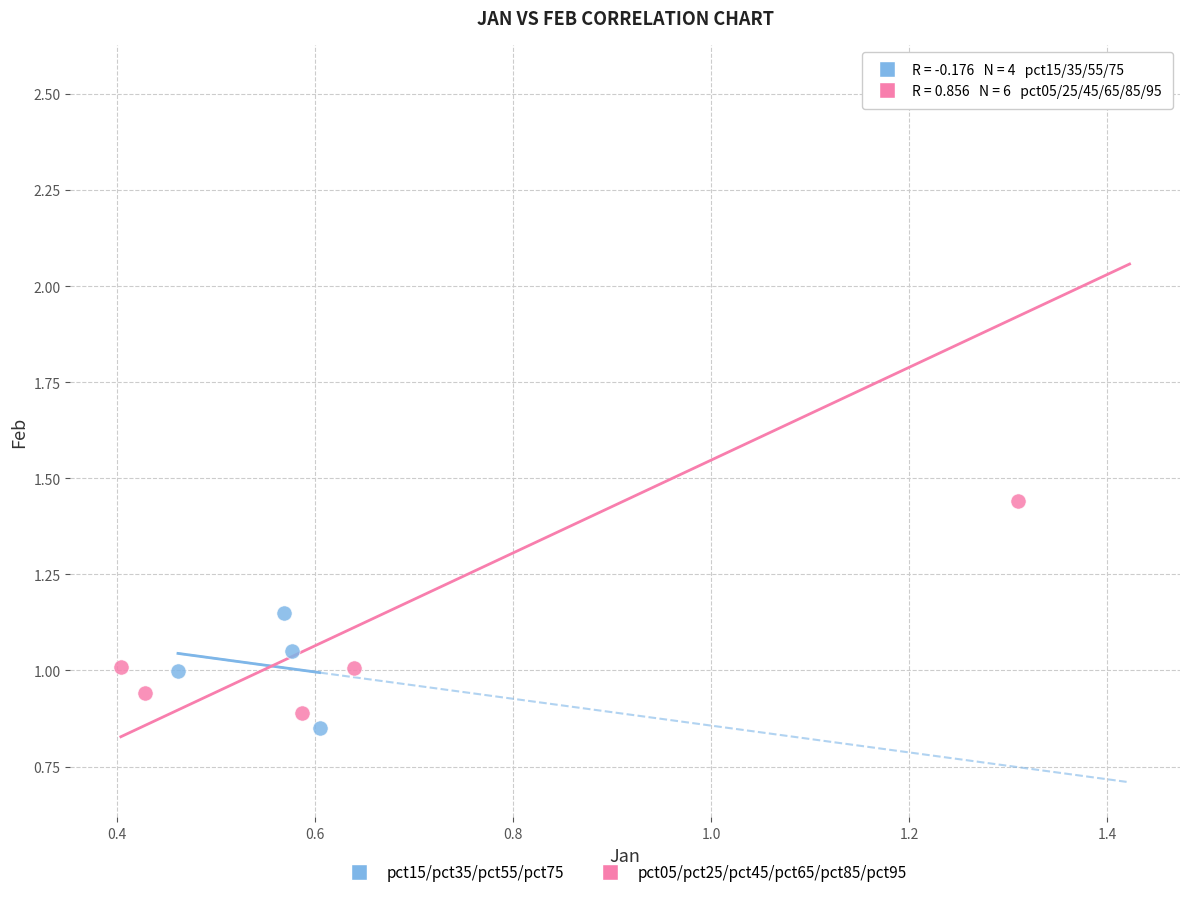

What are all the series names shown in the legend?

pct15/pct35/pct55/pct75, pct05/pct25/pct45/pct65/pct85/pct95